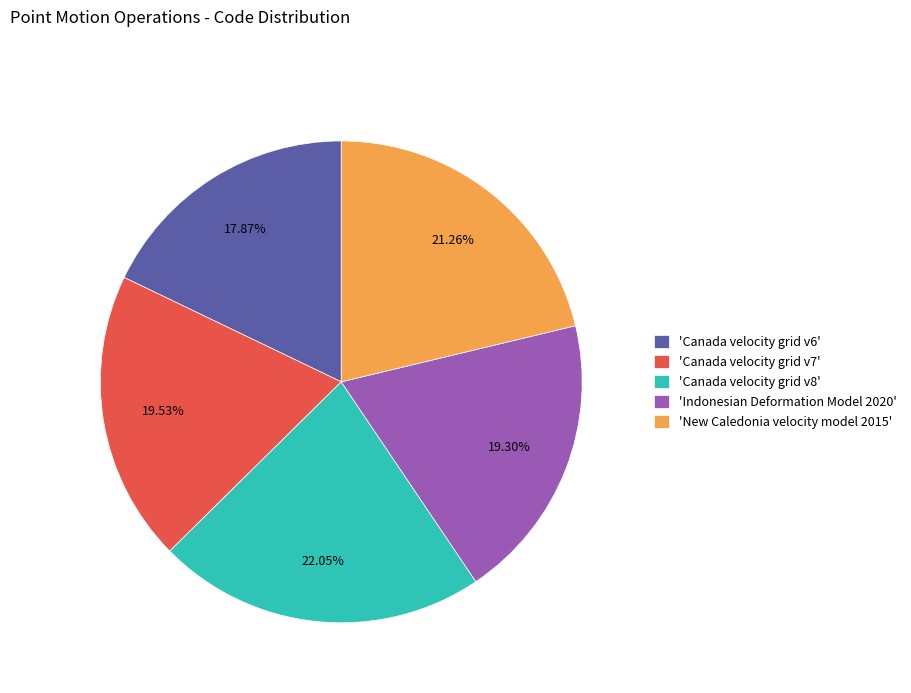

What is the ratio of the value at 'Canada velocity grid v7' to the value at 'Canada velocity grid v8'?

0.9